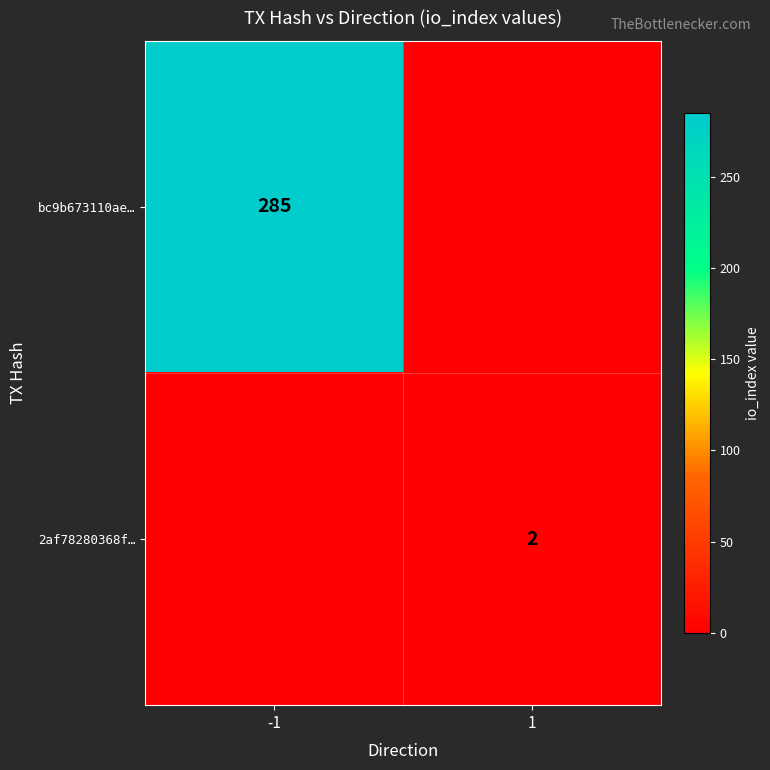

The value of 2af78280368f… at 1 is 2. True or false?

True